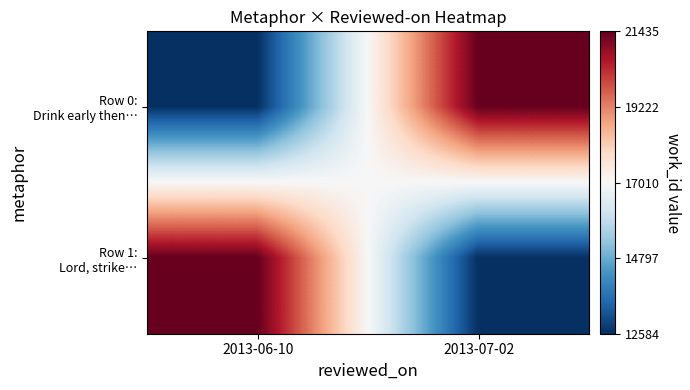

Which series has the largest total across all categories?

Row 0: Drink early then…